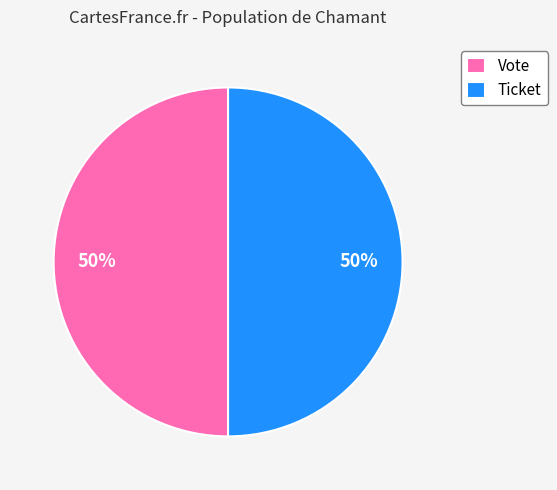

Do Ticket and Vote together represent more than half of the pie?

Yes